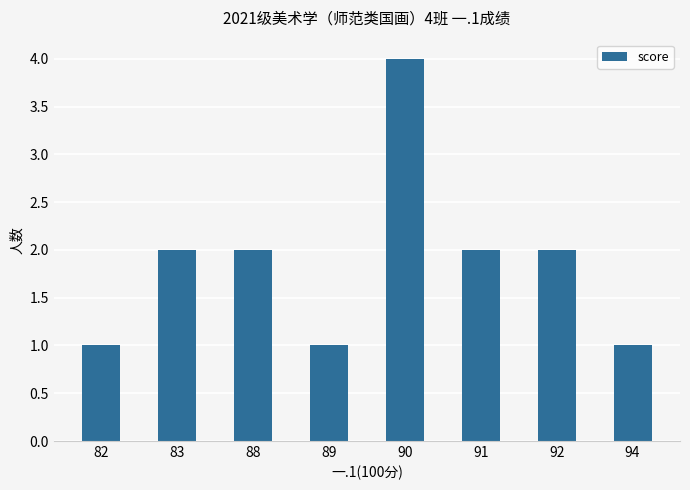

The value at 89 is 1. True or false?

True